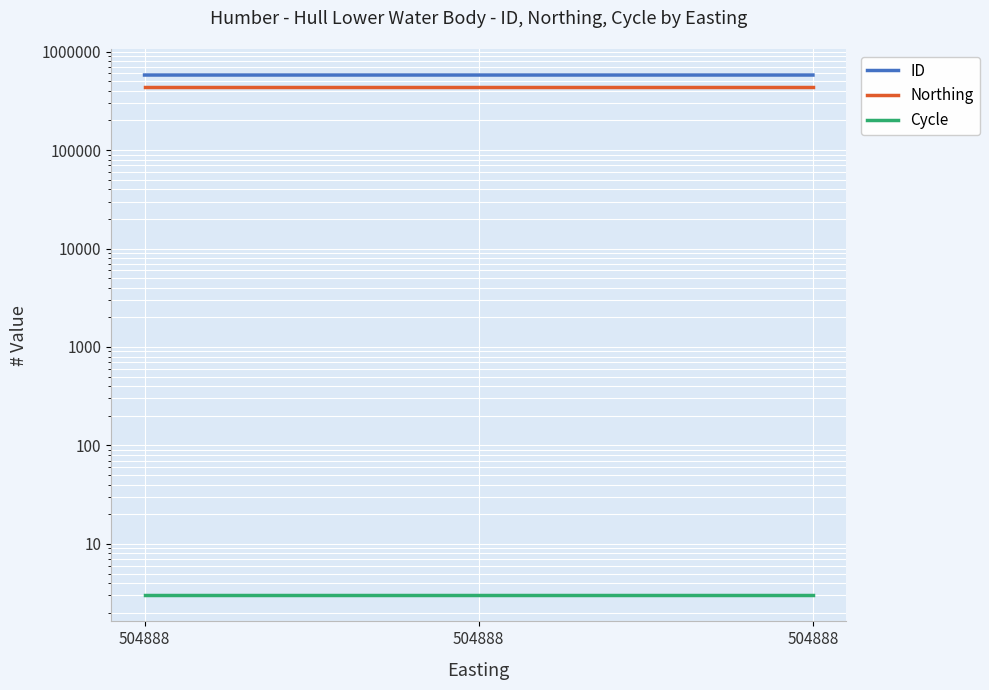

Reading right to left, extract all data points from this chart.

ID: 504888=578663	504888=578674	504888=578685
Northing: 504888=439313	504888=439313	504888=439313
Cycle: 504888=3	504888=3	504888=3